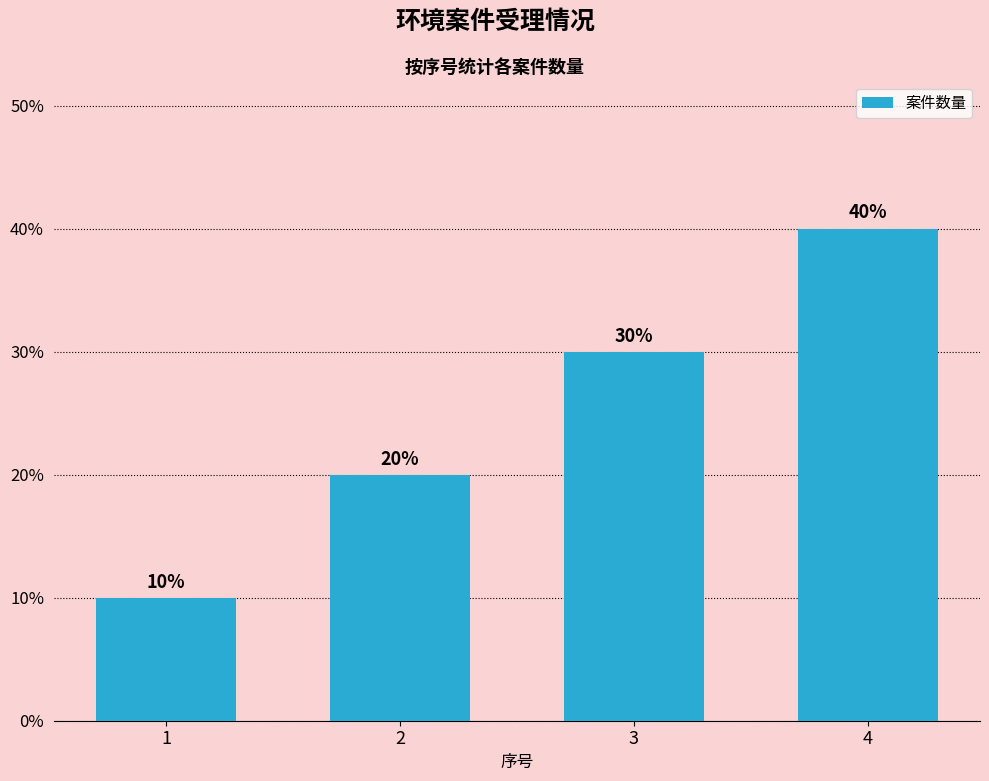

Which has a higher value, 2 or 4?

4